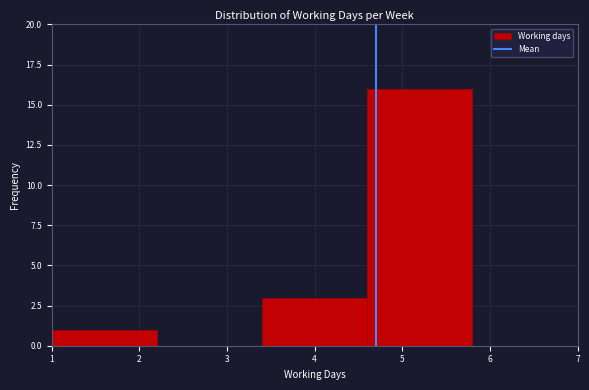

Reading left to right, list every bar in this chart as the range it spans on the x-axis followed by its height. The values are not printed on the chart, so give them approximately, as read against the axis.

1.0 to 2.2: 1
2.2 to 3.4: 0
3.4 to 4.6: 3
4.6 to 5.8: 16
5.8 to 7.0: 0